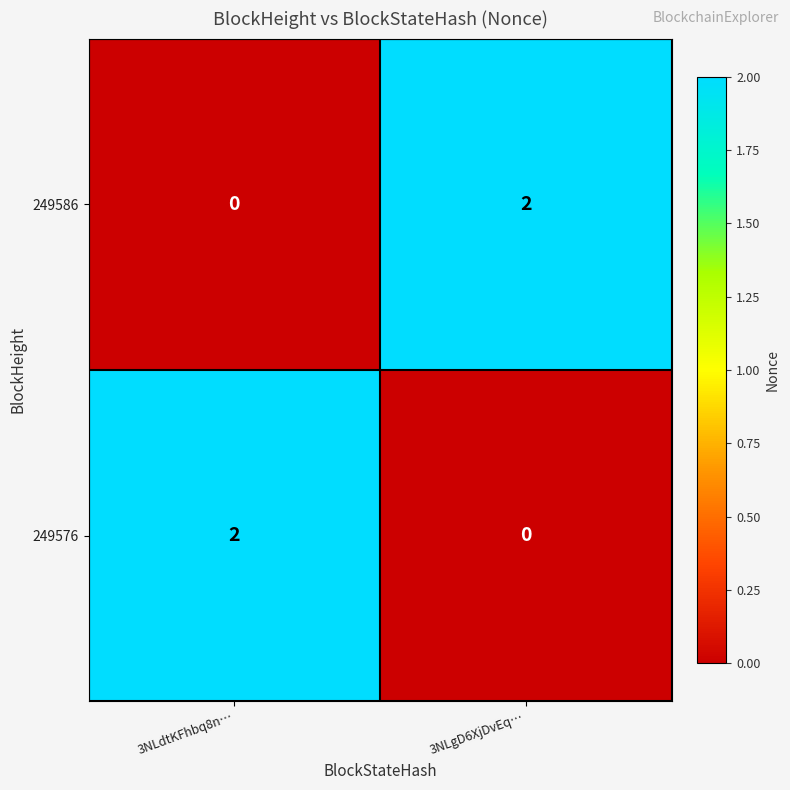

Which category has the lowest value in the 249586 series?

3NLdtKFhbq8n…